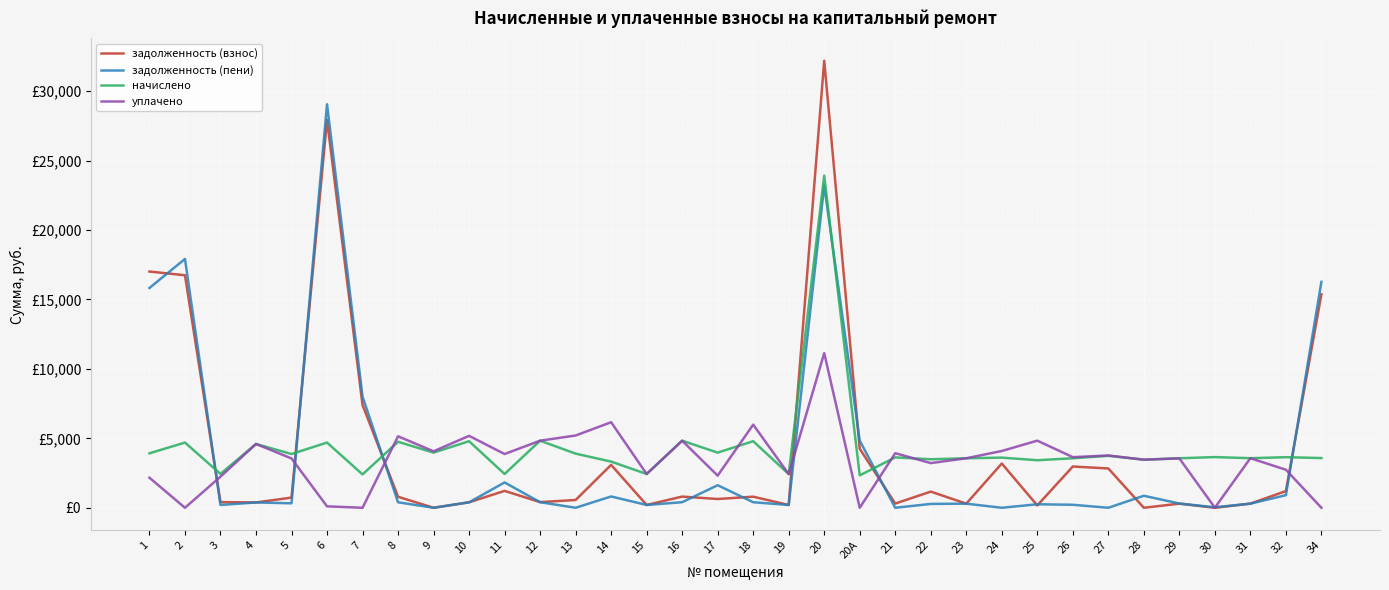

What are all the series names shown in the legend?

задолженность (взнос), задолженность (пени), начислено, уплачено